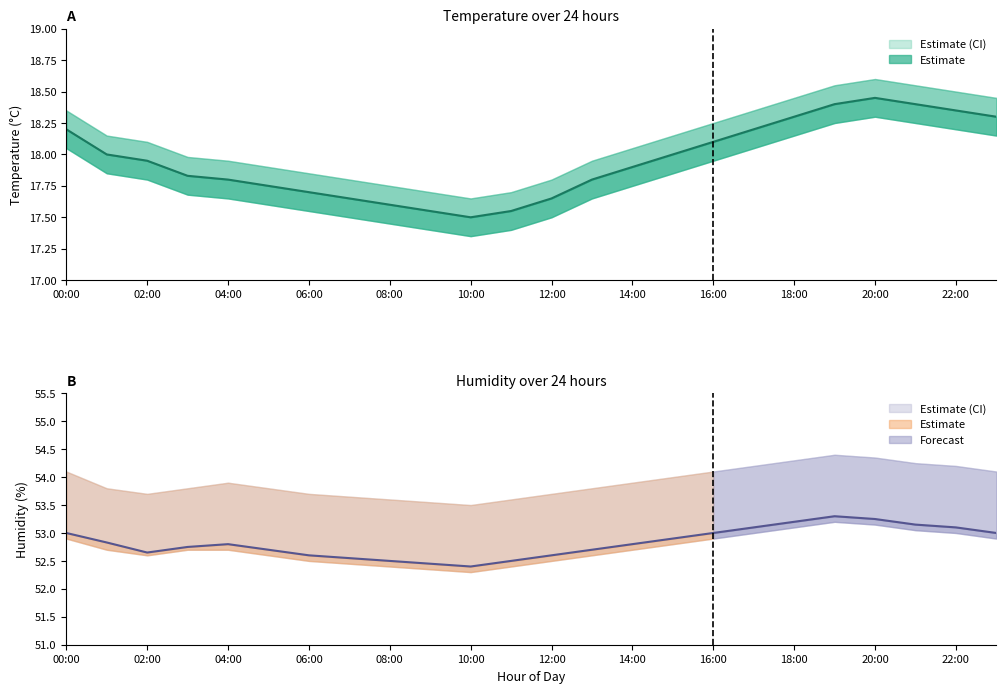

Reading right to left, transcribe all the data shown in this chart.

temperature: 23:00=18.3	22:00=18.4	21:00=18.4	20:00=18.4	19:00=18.4	18:00=18.3	17:00=18.2	16:00=18.1	15:00=18.0	14:00=17.9	13:00=17.8	12:00=17.6	11:00=17.6	10:00=17.5	09:00=17.6	08:00=17.6	07:00=17.6	06:00=17.7	05:00=17.8	04:00=17.8	03:00=17.8	02:00=17.9	01:00=18.0	00:00=18.2
temperature_upper: 23:00=18.4	22:00=18.5	21:00=18.6	20:00=18.6	19:00=18.6	18:00=18.4	17:00=18.4	16:00=18.2	15:00=18.1	14:00=18.1	13:00=17.9	12:00=17.8	11:00=17.7	10:00=17.6	09:00=17.7	08:00=17.8	07:00=17.8	06:00=17.9	05:00=17.9	04:00=17.9	03:00=18.0	02:00=18.1	01:00=18.1	00:00=18.4
temperature_lower: 23:00=18.1	22:00=18.2	21:00=18.2	20:00=18.3	19:00=18.2	18:00=18.1	17:00=18.1	16:00=17.9	15:00=17.9	14:00=17.8	13:00=17.6	12:00=17.5	11:00=17.4	10:00=17.4	09:00=17.4	08:00=17.4	07:00=17.5	06:00=17.6	05:00=17.6	04:00=17.6	03:00=17.7	02:00=17.8	01:00=17.9	00:00=18.1
humidity: 23:00=53.0	22:00=53.1	21:00=53.1	20:00=53.2	19:00=53.3	18:00=53.2	17:00=53.1	16:00=53.0	15:00=52.9	14:00=52.8	13:00=52.7	12:00=52.6	11:00=52.5	10:00=52.4	09:00=52.5	08:00=52.5	07:00=52.5	06:00=52.6	05:00=52.7	04:00=52.8	03:00=52.8	02:00=52.6	01:00=52.8	00:00=53.0
humidity_upper: 23:00=54.1	22:00=54.2	21:00=54.2	20:00=54.4	19:00=54.4	18:00=54.3	17:00=54.2	16:00=54.1	15:00=54.0	14:00=53.9	13:00=53.8	12:00=53.7	11:00=53.6	10:00=53.5	09:00=53.5	08:00=53.6	07:00=53.6	06:00=53.7	05:00=53.8	04:00=53.9	03:00=53.8	02:00=53.7	01:00=53.8	00:00=54.1
humidity_lower: 23:00=52.9	22:00=53.0	21:00=53.0	20:00=53.1	19:00=53.2	18:00=53.1	17:00=53.0	16:00=52.9	15:00=52.8	14:00=52.7	13:00=52.6	12:00=52.5	11:00=52.4	10:00=52.3	09:00=52.4	08:00=52.4	07:00=52.5	06:00=52.5	05:00=52.6	04:00=52.7	03:00=52.7	02:00=52.6	01:00=52.7	00:00=52.9